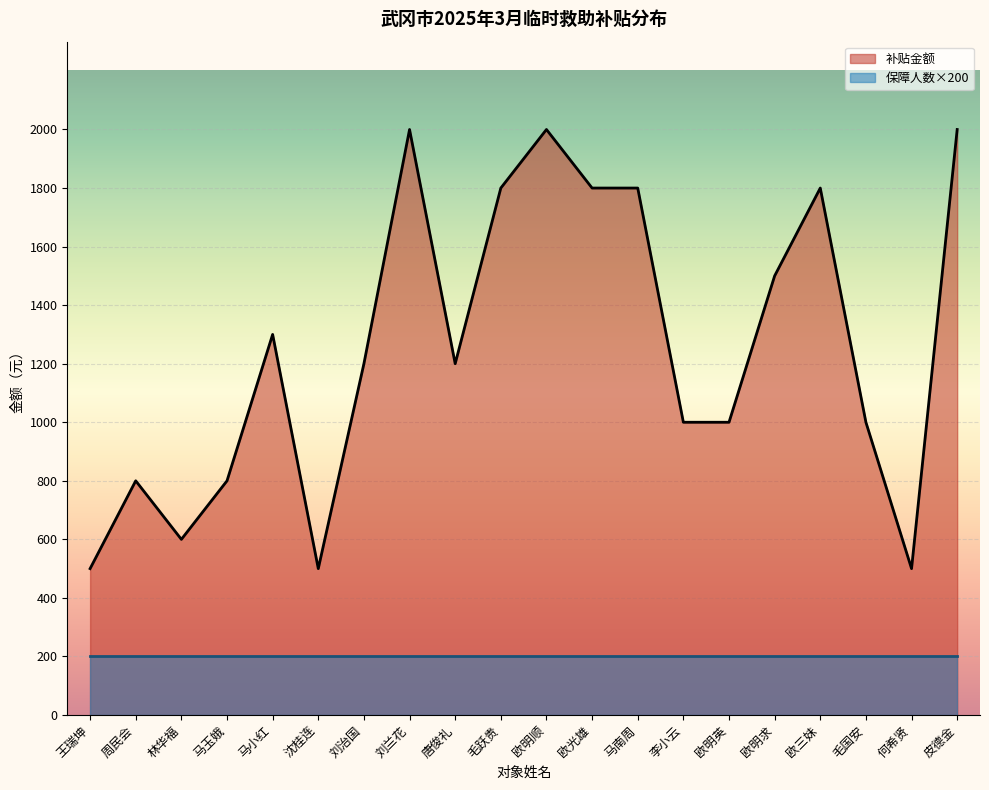

What is the average value?

1255